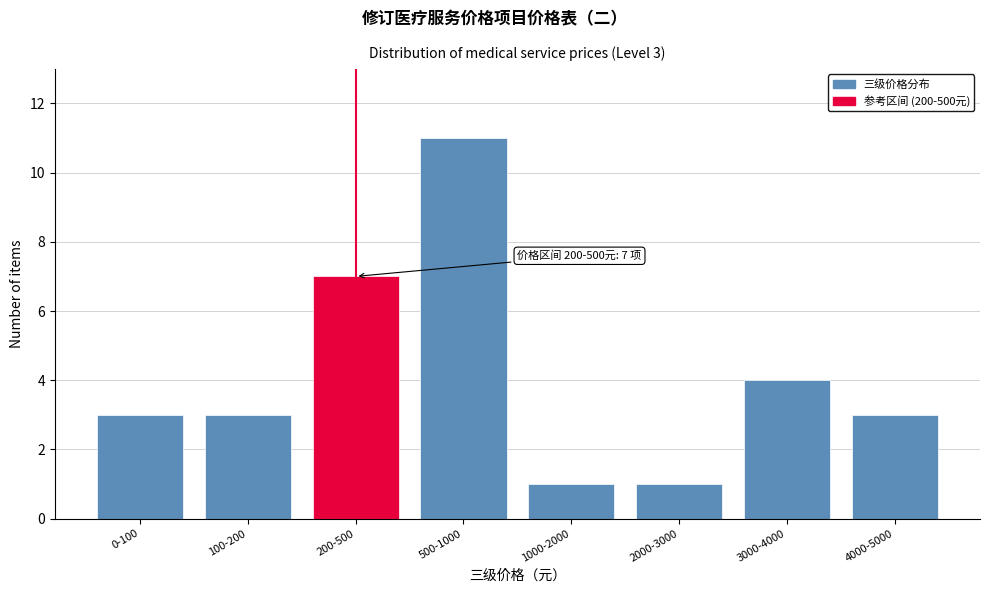

Reading right to left, what are all the values shown in this chart?

3	4	1	1	11	7	3	3